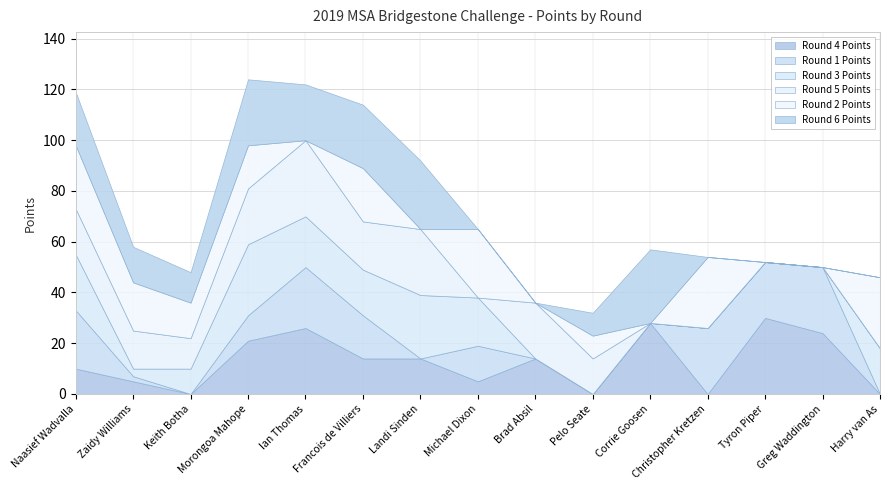

Which series changed the most between Naasief Wadvalla and Zaidy Williams?

Round 1 Points